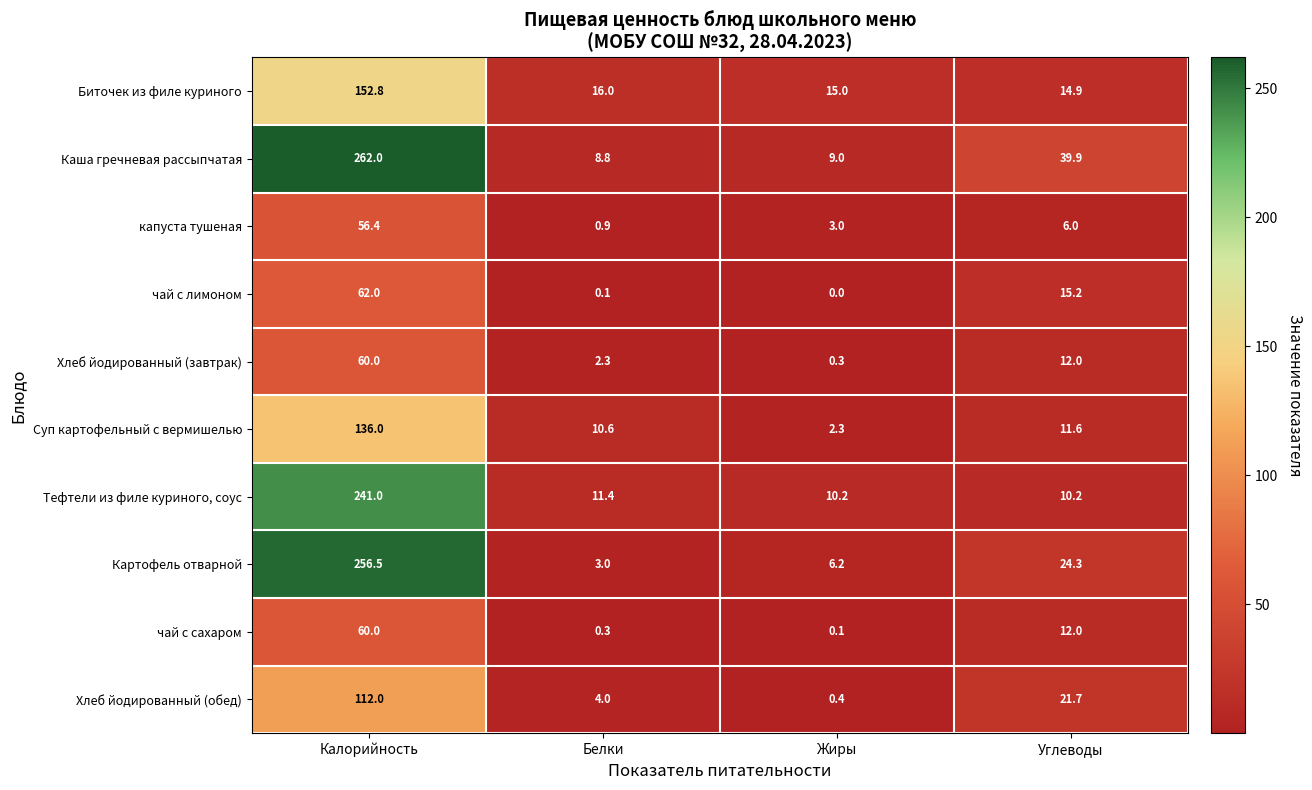

What is the difference between the highest and lowest values at Белки?

15.9